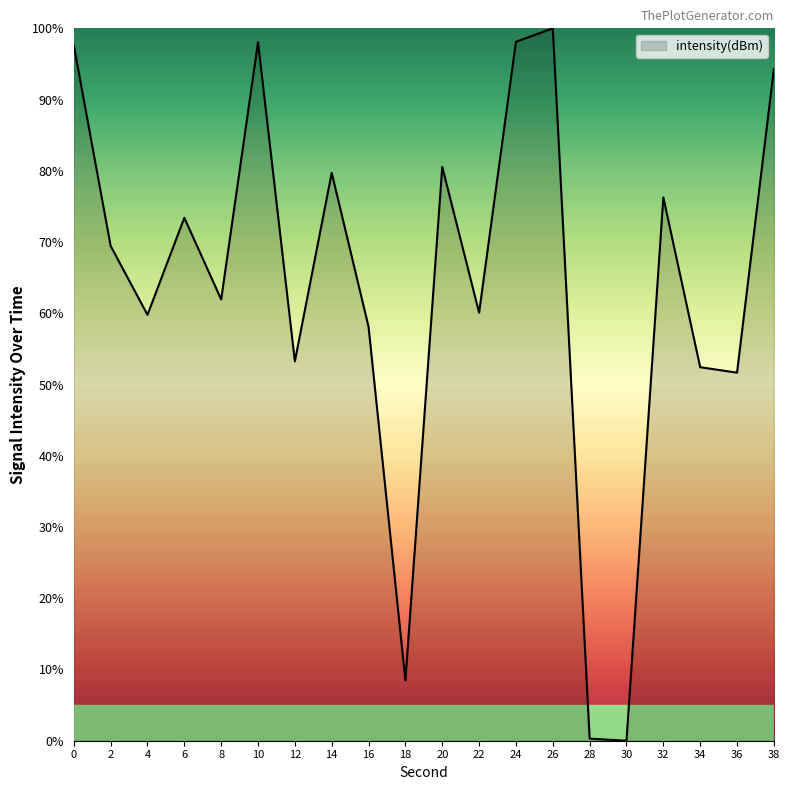

True or false: the data has more than 1 interior local peaks.

True